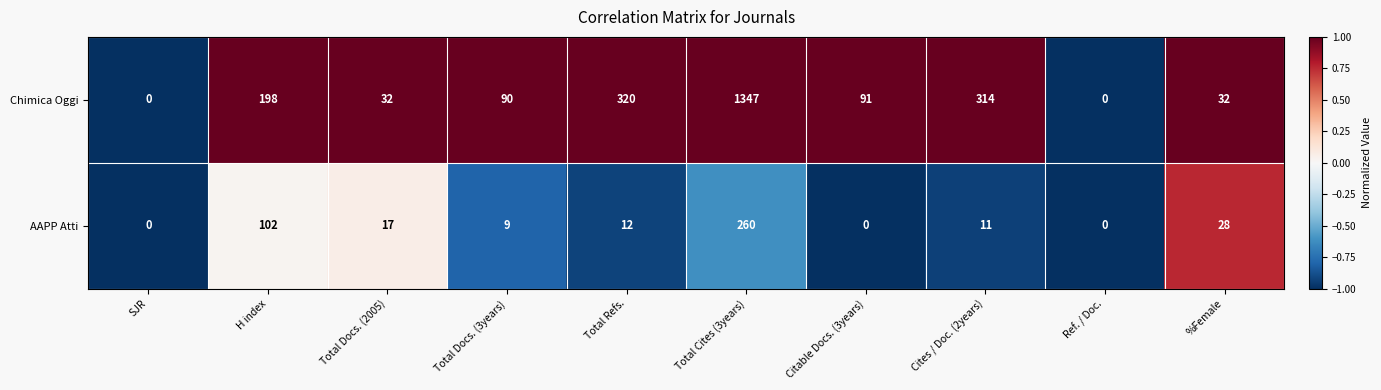

Reading left to right, transcribe all the data shown in this chart.

Chimica Oggi: 0	198	32	90	320	1347	91	314	0	32
AAPP Atti: 0	102	17	9	12	260	0	11	0	28